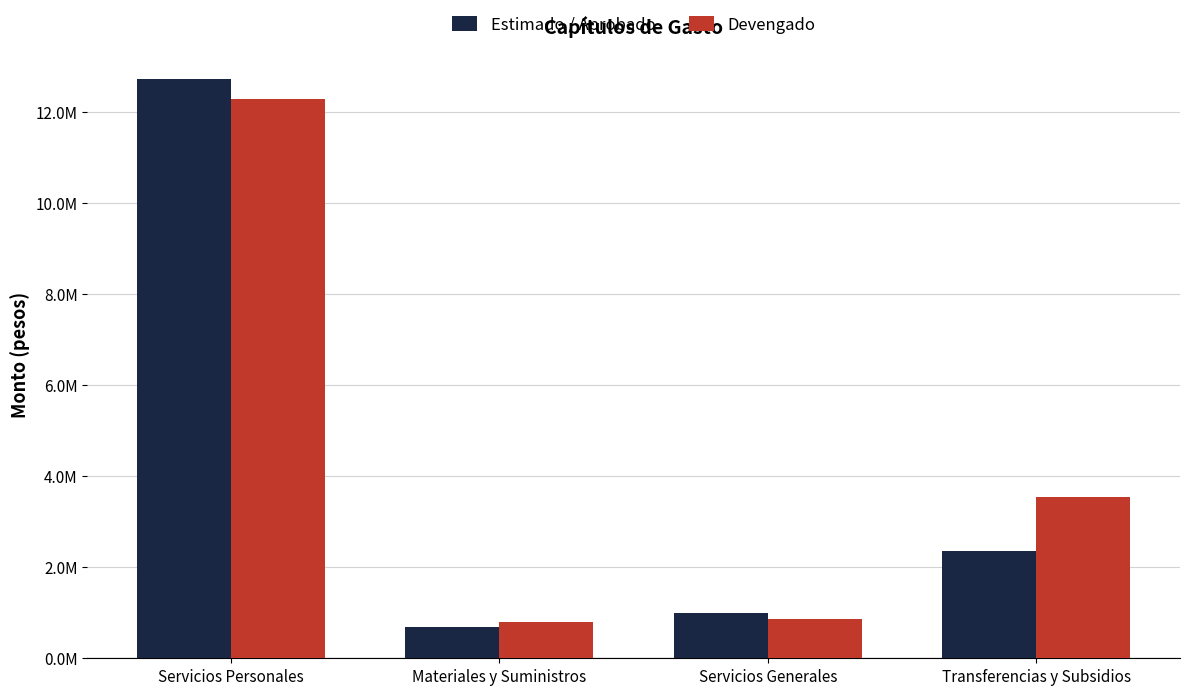

Reading left to right, extract all data points from this chart.

Estimado / Aprobado: 12727193.2	676550.0	984707.3	2360368.3
Devengado: 12289239.9	786288.6	866965.9	3552505.4